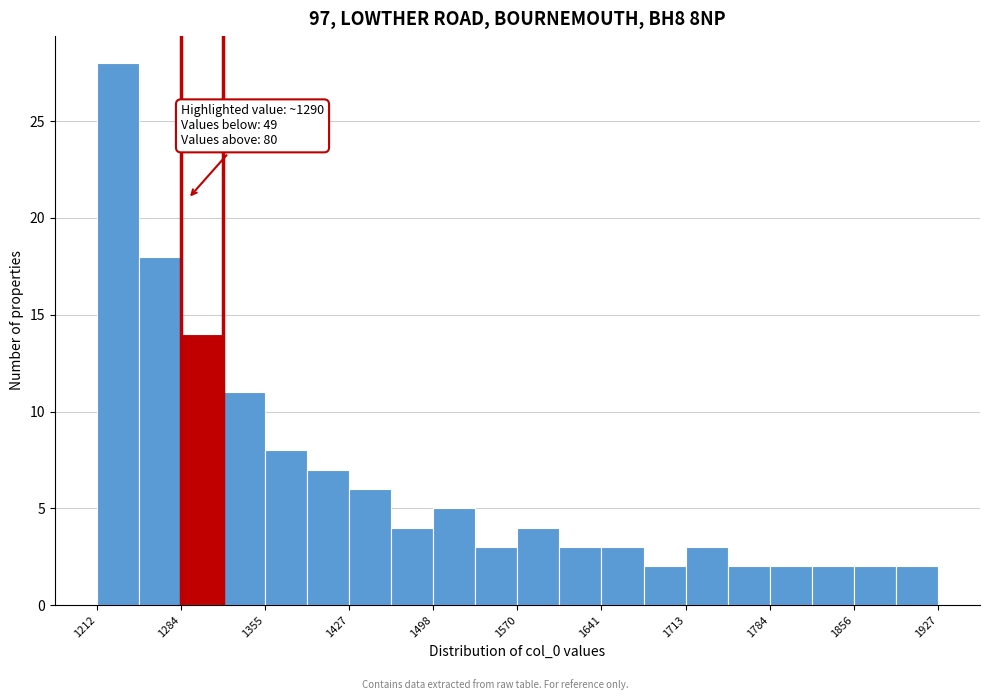

Around what value on the x-axis is the tallest bar? Give the approximate position of its centre, as read against the axis.

1230